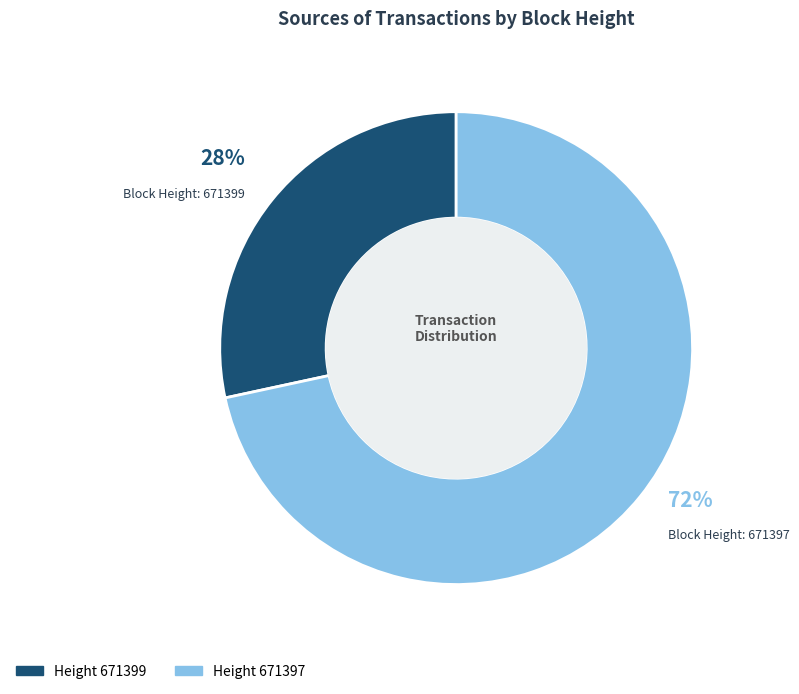

To the nearest percent, what is the average slice percentage?

50%